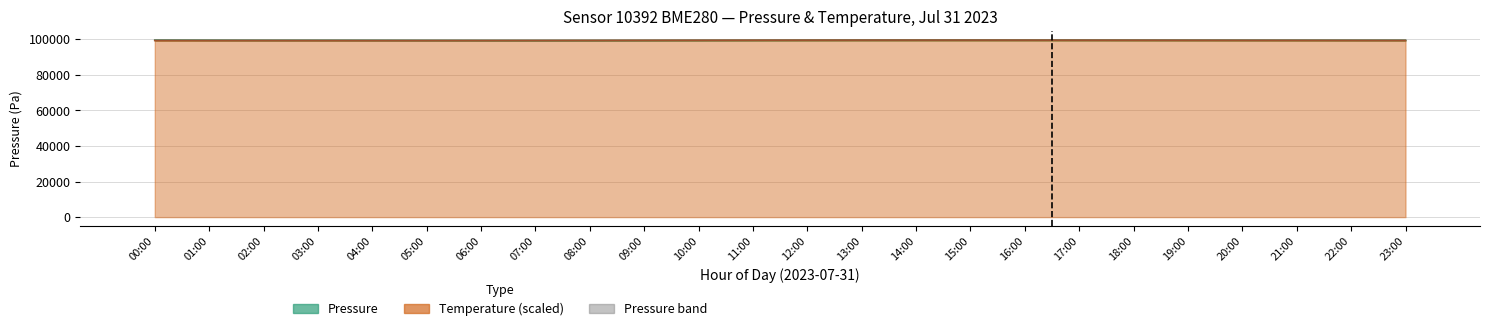

Which has a higher value, 02:00 or 20:00?

20:00